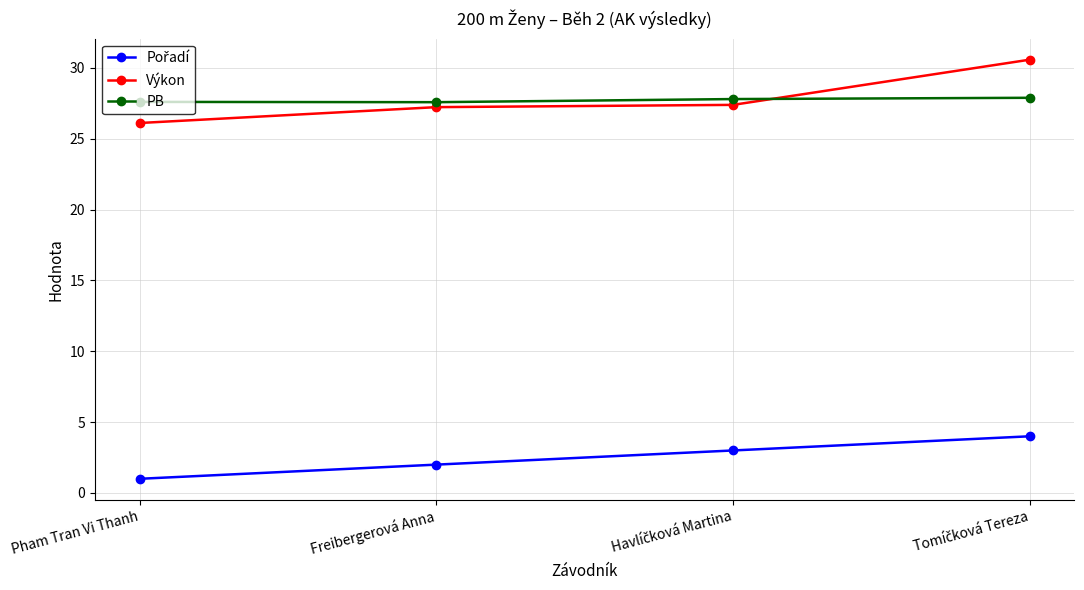

At how many categories does at least one series exceed 18?

4